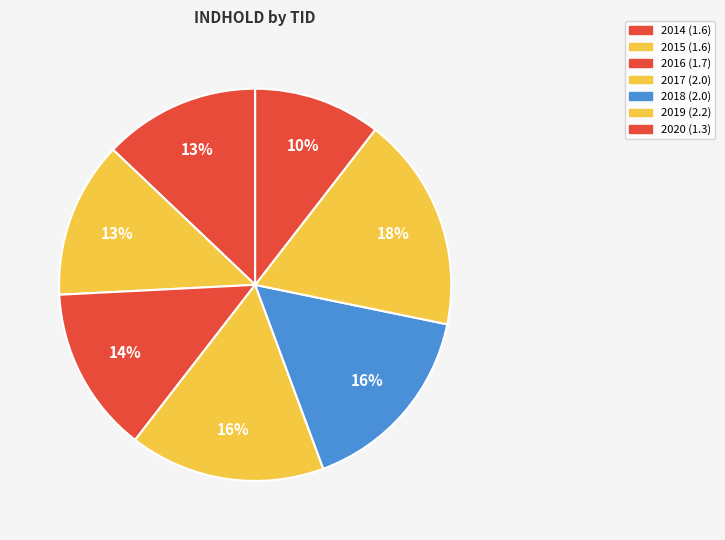

Which has a higher value, 2018 or 2016?

2018